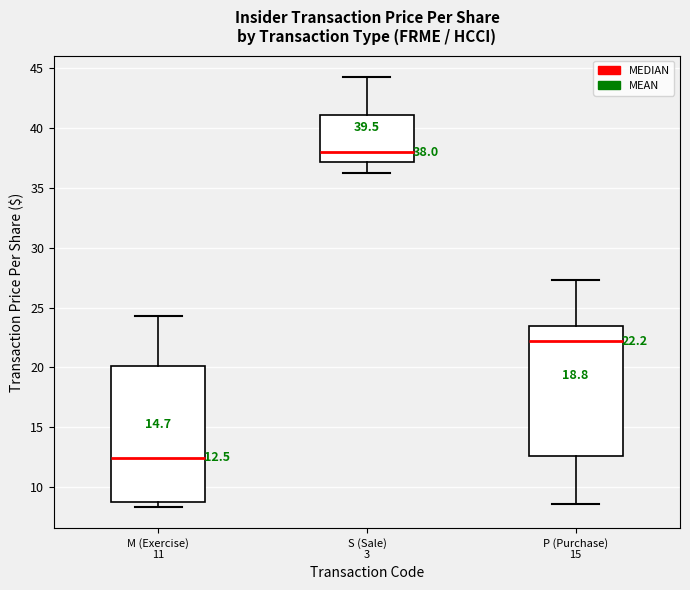

Which box has the highest median line?

S (Sale) 3